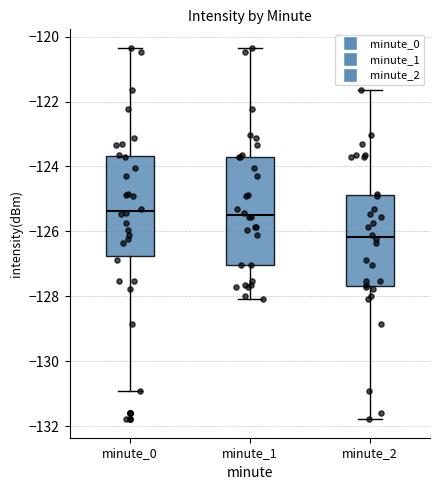

Reading left to right, read every box against the y-axis: the position of its median line, the range the box covers, and the ends of its whiskers. The values are not printed on the chart, so give them approximately, as read against the axis.

minute_0: median -125.4, box -126.8 to -123.6, whiskers -131.0 to -120.4
minute_1: median -125.4, box -127.0 to -123.8, whiskers -128.0 to -120.4
minute_2: median -126.2, box -127.6 to -124.8, whiskers -131.8 to -121.6